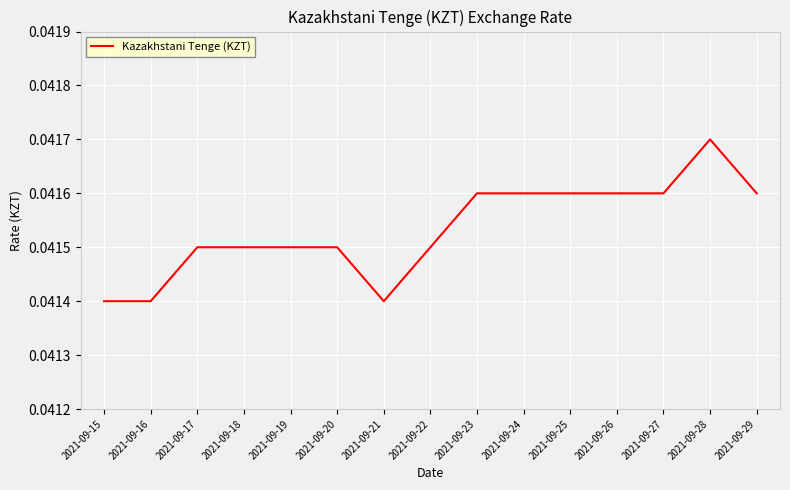

Between 2021-09-26 and 2021-09-16, which is larger?

2021-09-26